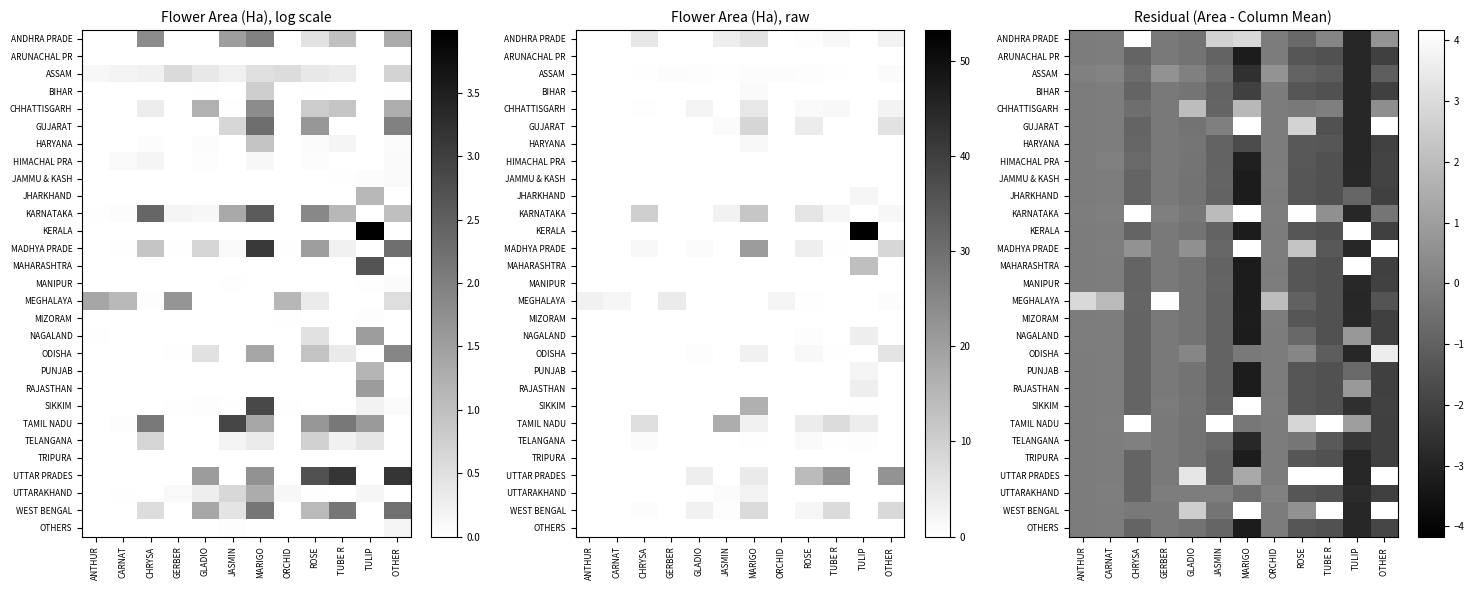

List the labels in order of JAMMU & KASH value, largest first.

CARNAT, ORCHID, ANTHUR, GERBER, GLADIO, CHRYSA, JASMIN, ROSE, TUBE R, OTHER, TULIP, MARIGO